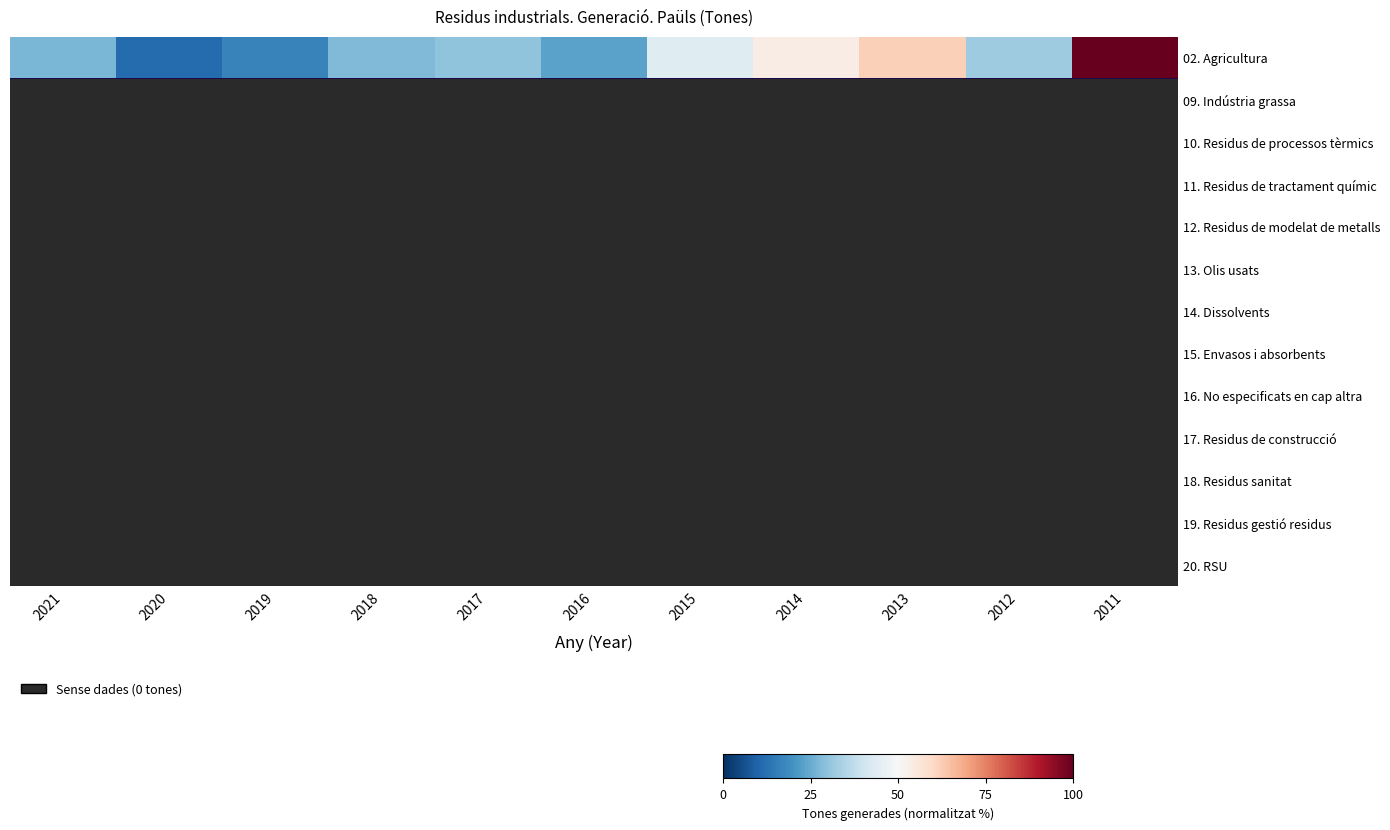

At 2020, list the series in order from smallest to largest.

09. Indústria grassa, 10. Residus de processos tèrmics, 11. Residus de tractament químic, 12. Residus de modelat de metalls, 13. Olis usats, 14. Dissolvents, 15. Envasos i absorbents, 16. No especificats en cap altra, 17. Residus de construcció, 18. Residus sanitat, 19. Residus gestió residus, 20. RSU, 02. Agricultura